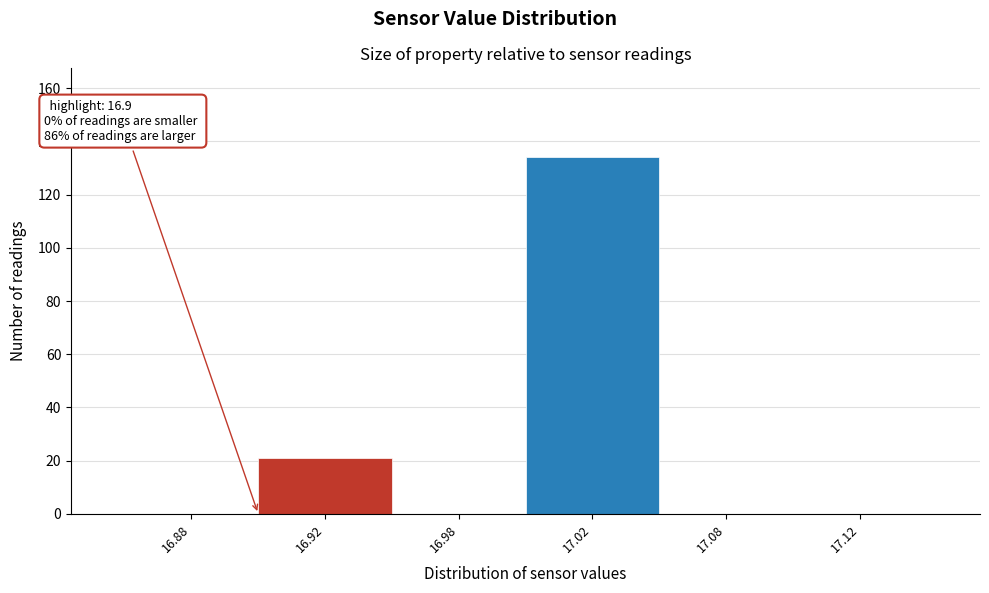

Reading right to left, what are all the values shown in this chart?

17.12=0	17.08=0	17.02=134	16.98=0	16.92=21	16.88=0